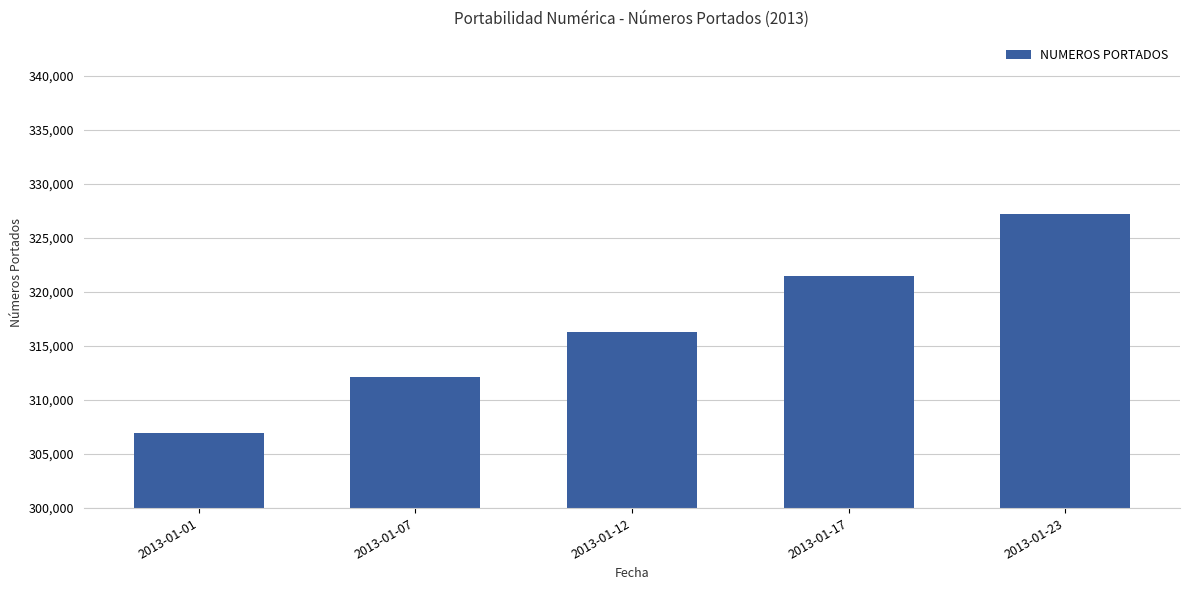

At which label is the value closest to 317082?

2013-01-12